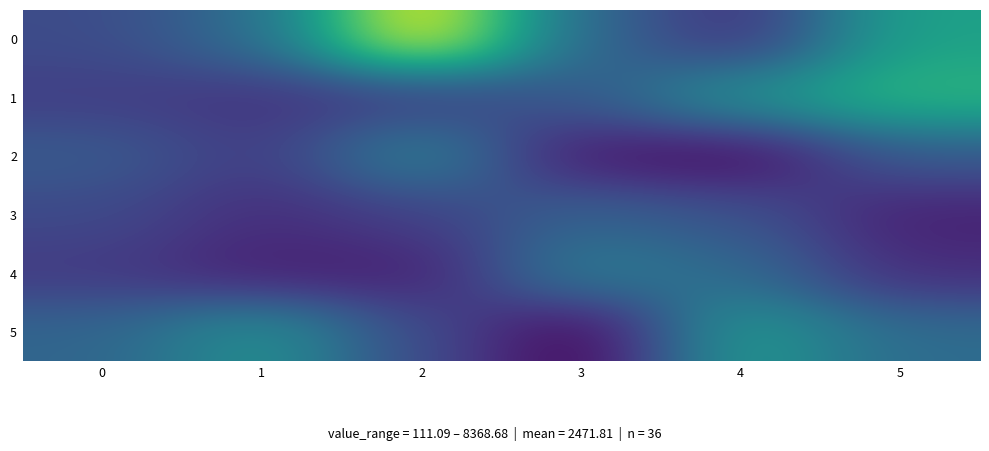

What is the greatest value displayed?

8368.7